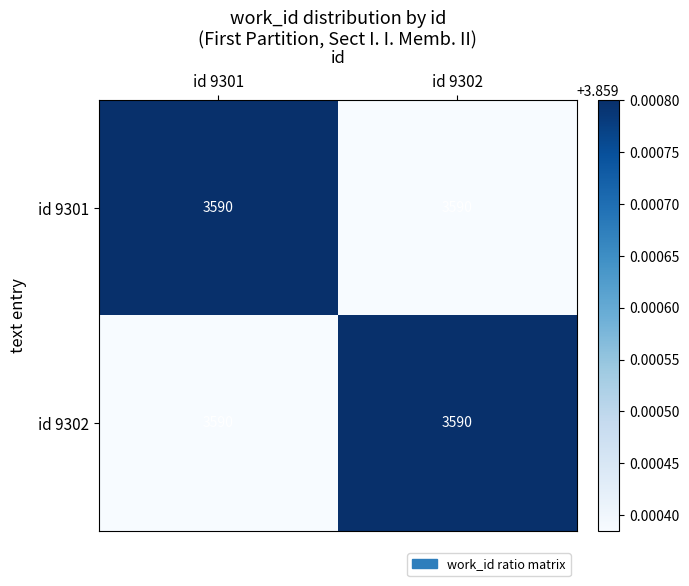

Which category has the lowest value in the id 9302 series?

id 9301